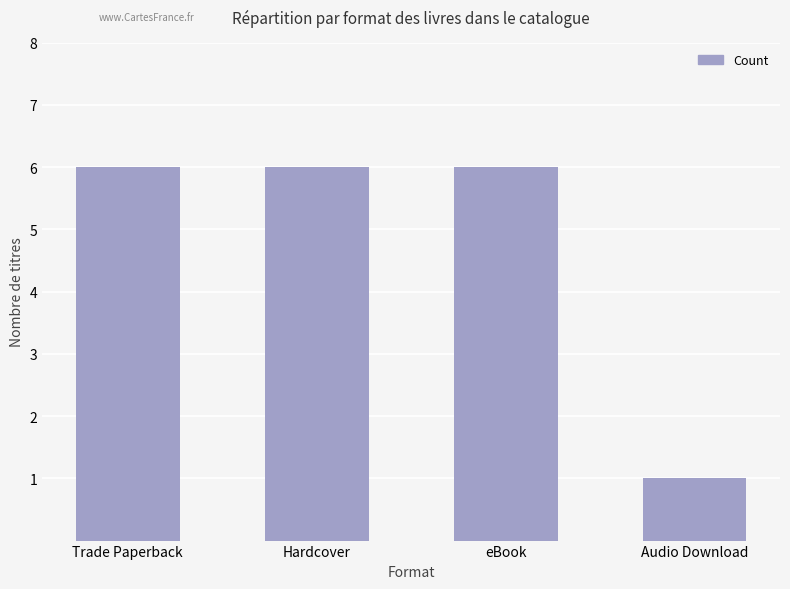

What is the sum of the values at eBook and Audio Download?

7